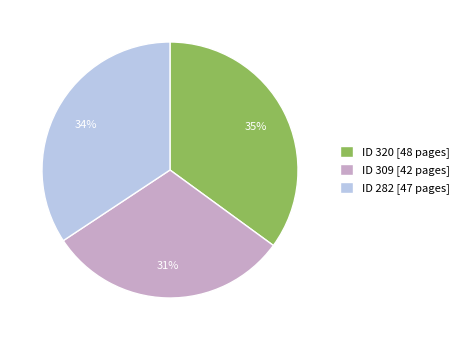

Combined, do ID 320 [48 pages] and ID 282 [47 pages] account for over 50%?

Yes